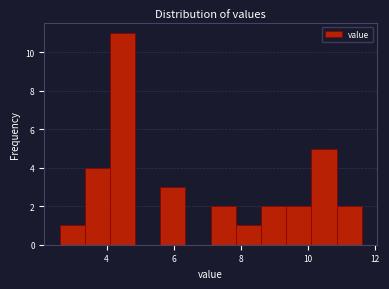

Read against the x-axis, roughly where is the centre of the tallest bar?

4.4